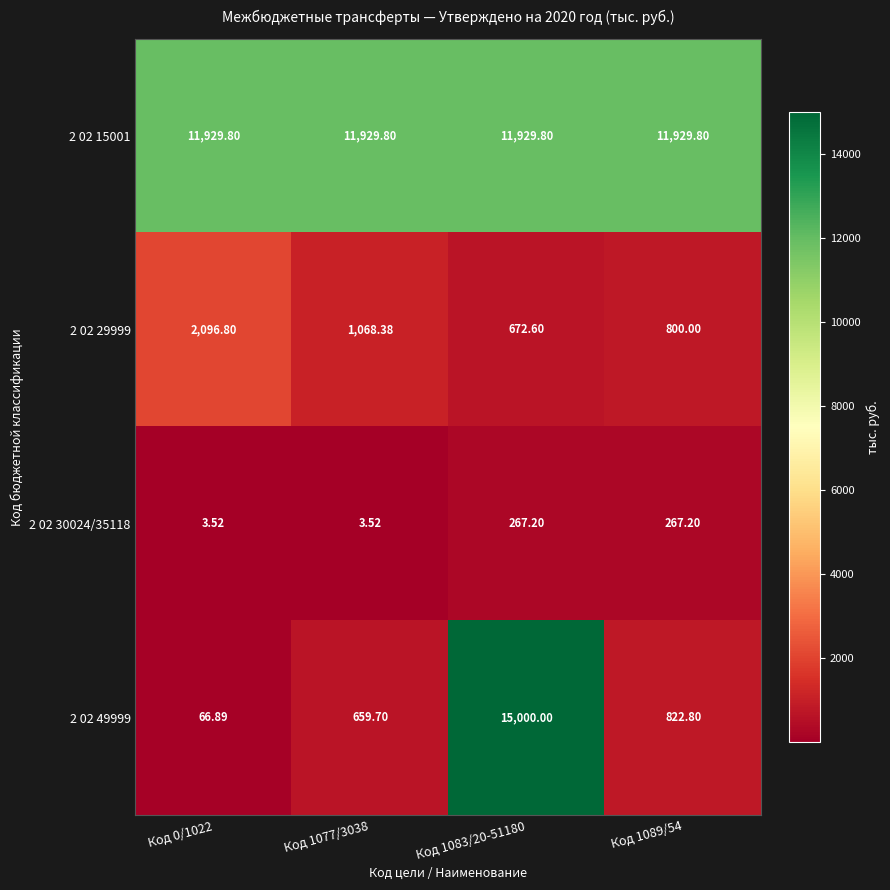

Is the value of 2 02 49999 at Код 1083/20-51180 greater than the value of 2 02 30024/35118 at Код 0/1022?

Yes